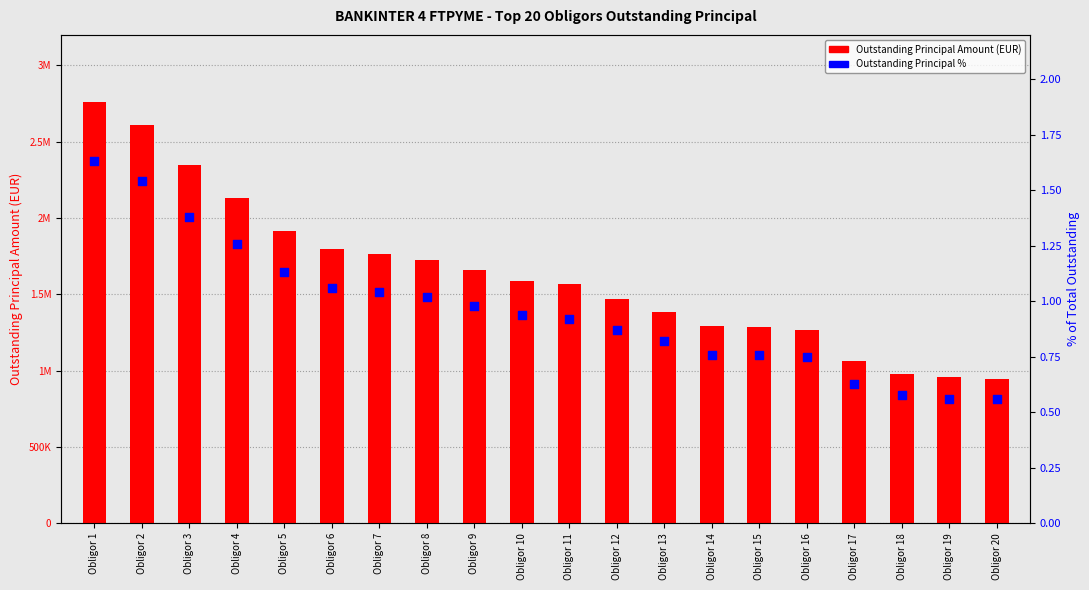

At which category is the sum across all series the highest?

Obligor 1